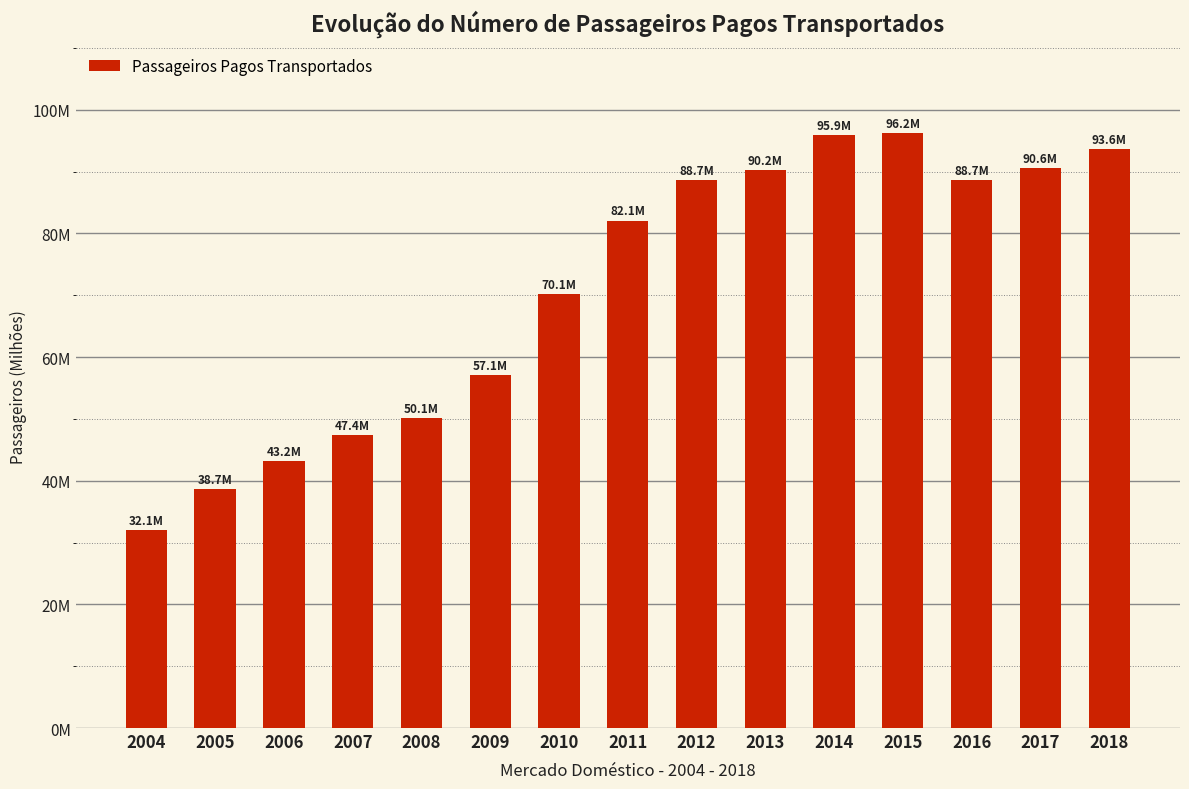

Which category has the highest value across all series?

2015